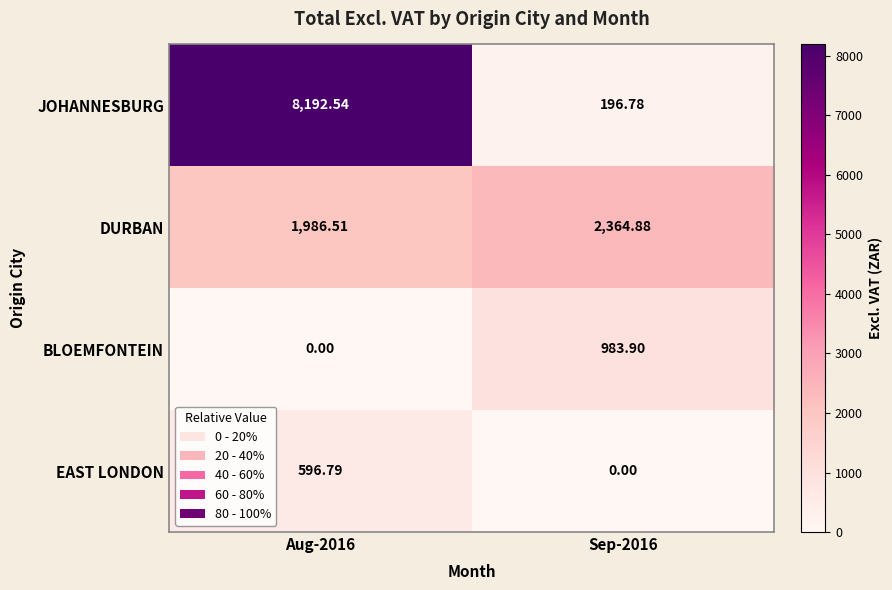

Which series has the largest total across all categories?

JOHANNESBURG